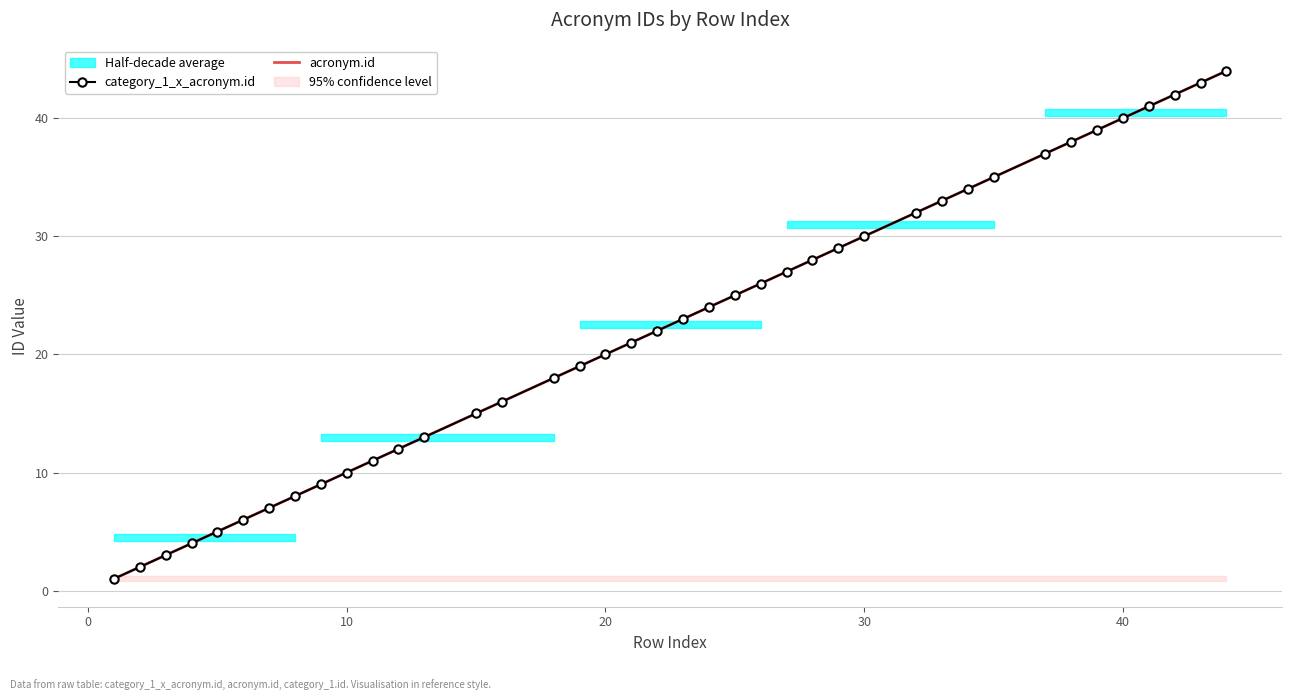

What is the difference between the second highest and minimum values in the category_1_x_acronym.id series?

42